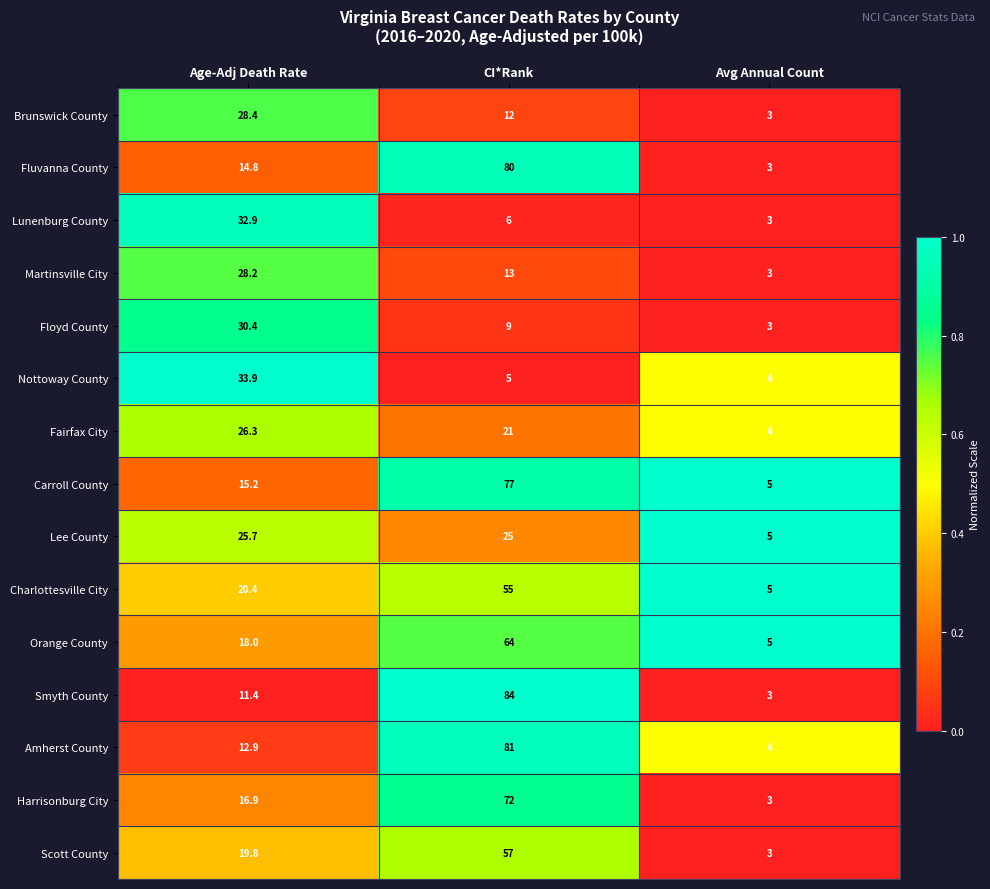

What is the difference between the highest and lowest values at Age-Adj Death Rate?

22.5